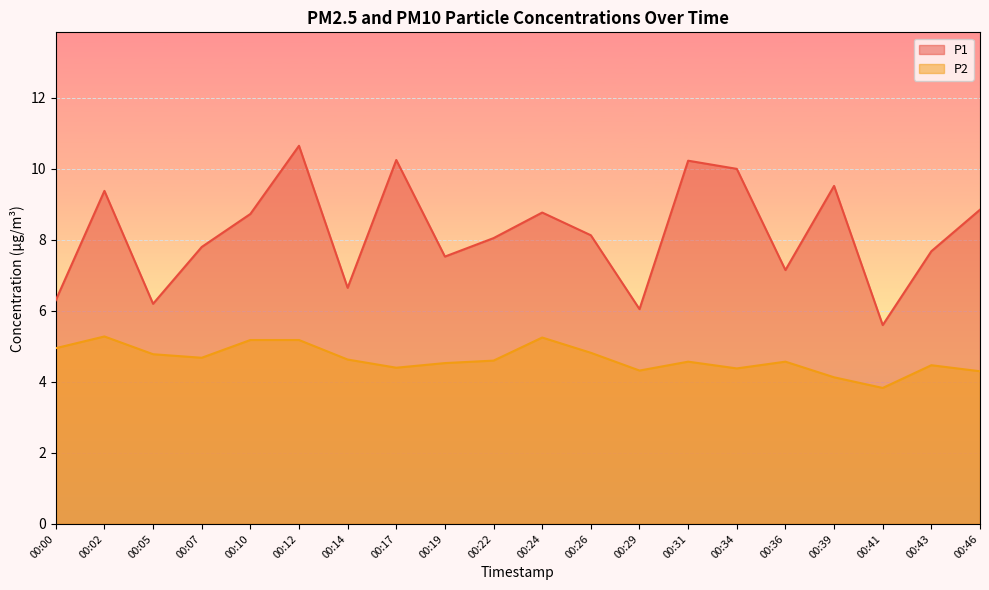

Reading right to left, list all the values displayed in this chart.

P1: 8.8	7.7	5.6	9.5	7.2	10.0	10.2	6.0	8.1	8.8	8.1	7.5	10.2	6.7	10.7	8.7	7.8	6.2	9.4	6.3
P2: 4.3	4.5	3.8	4.1	4.6	4.4	4.6	4.3	4.8	5.2	4.6	4.5	4.4	4.6	5.2	5.2	4.7	4.8	5.3	5.0